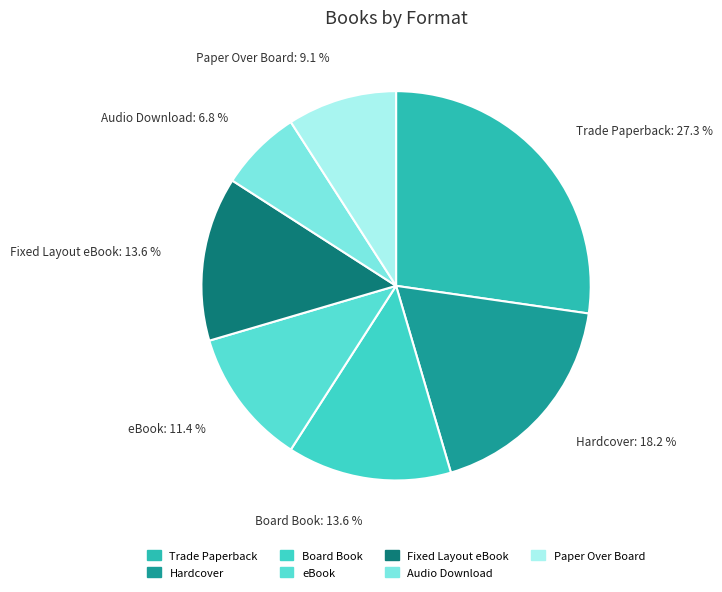

To the nearest percent, what is the combined percentage of eBook and Paper Over Board?

20%